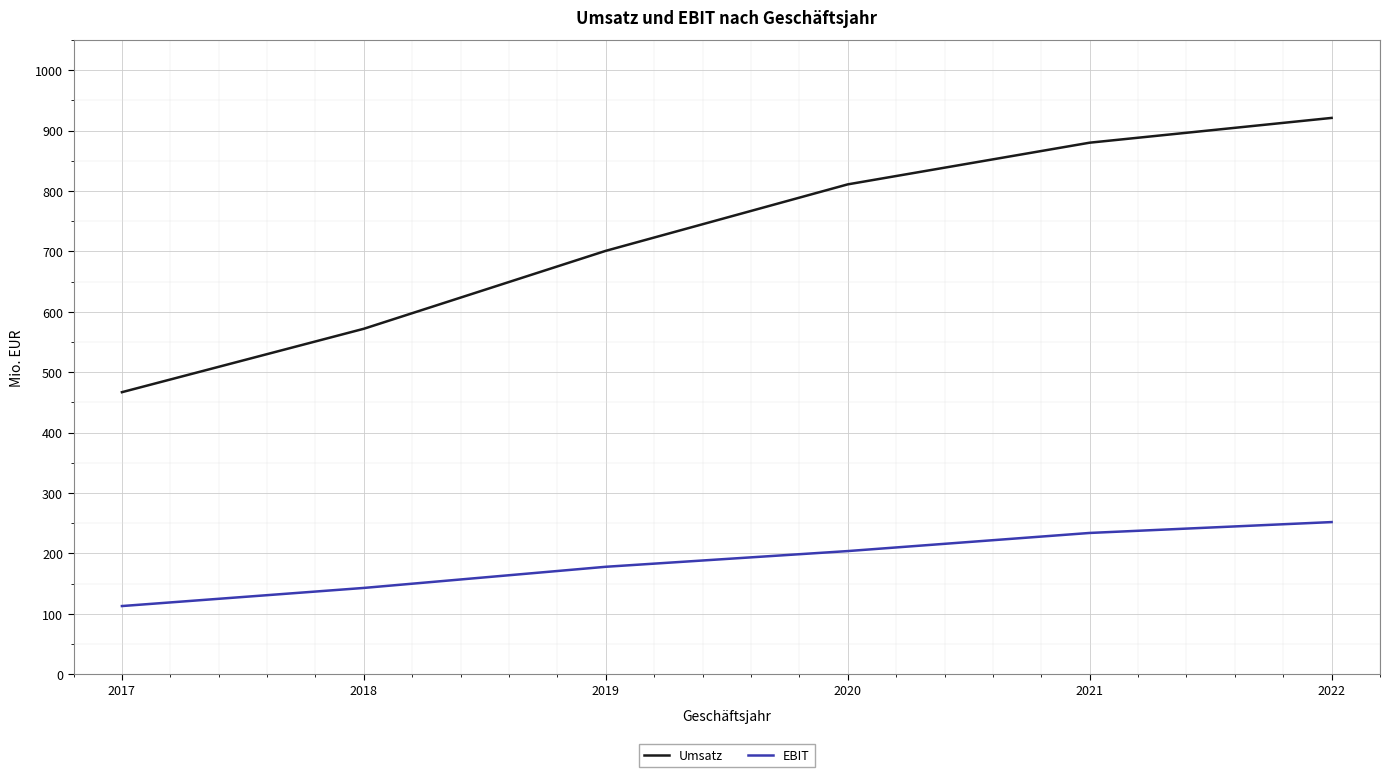

List the series in order of their overall mean, highest first.

Umsatz, EBIT